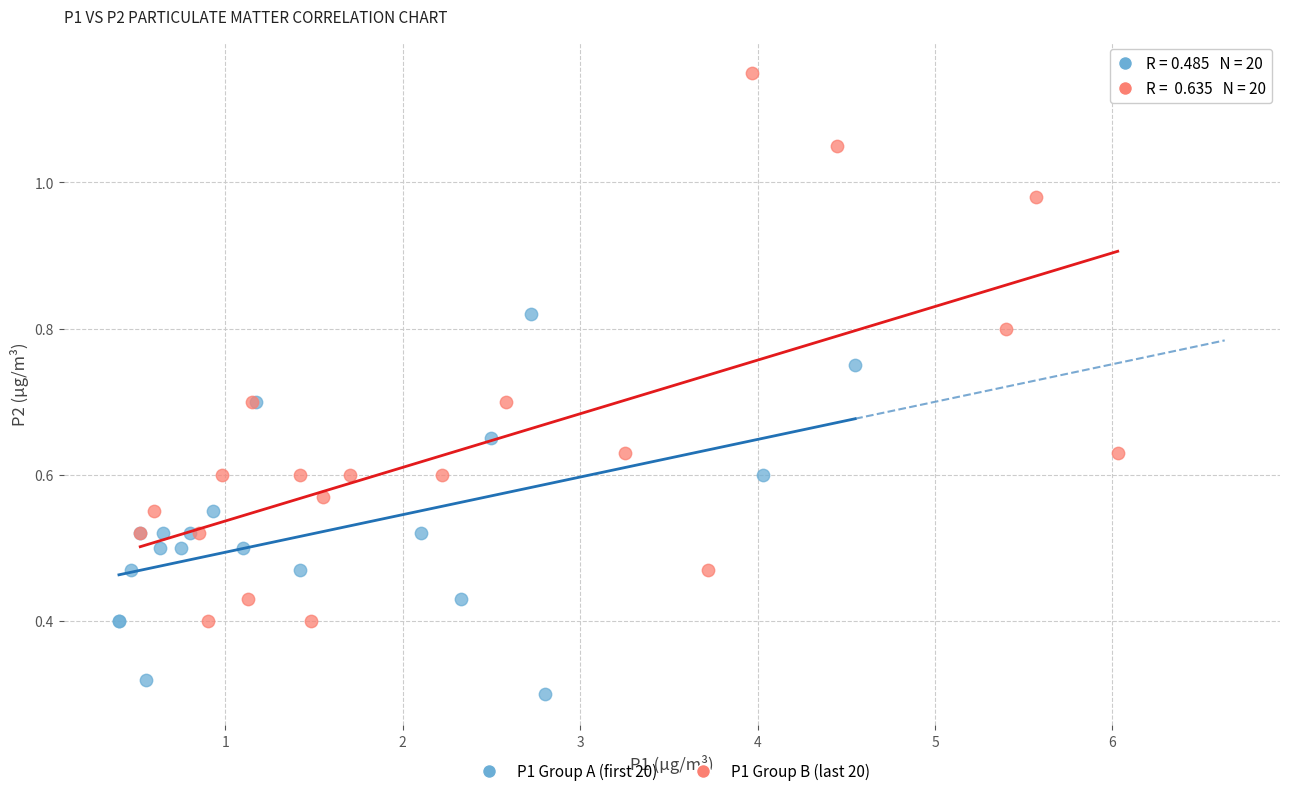

Which series contains the lowest Y value?

P1 Group A (first 20)